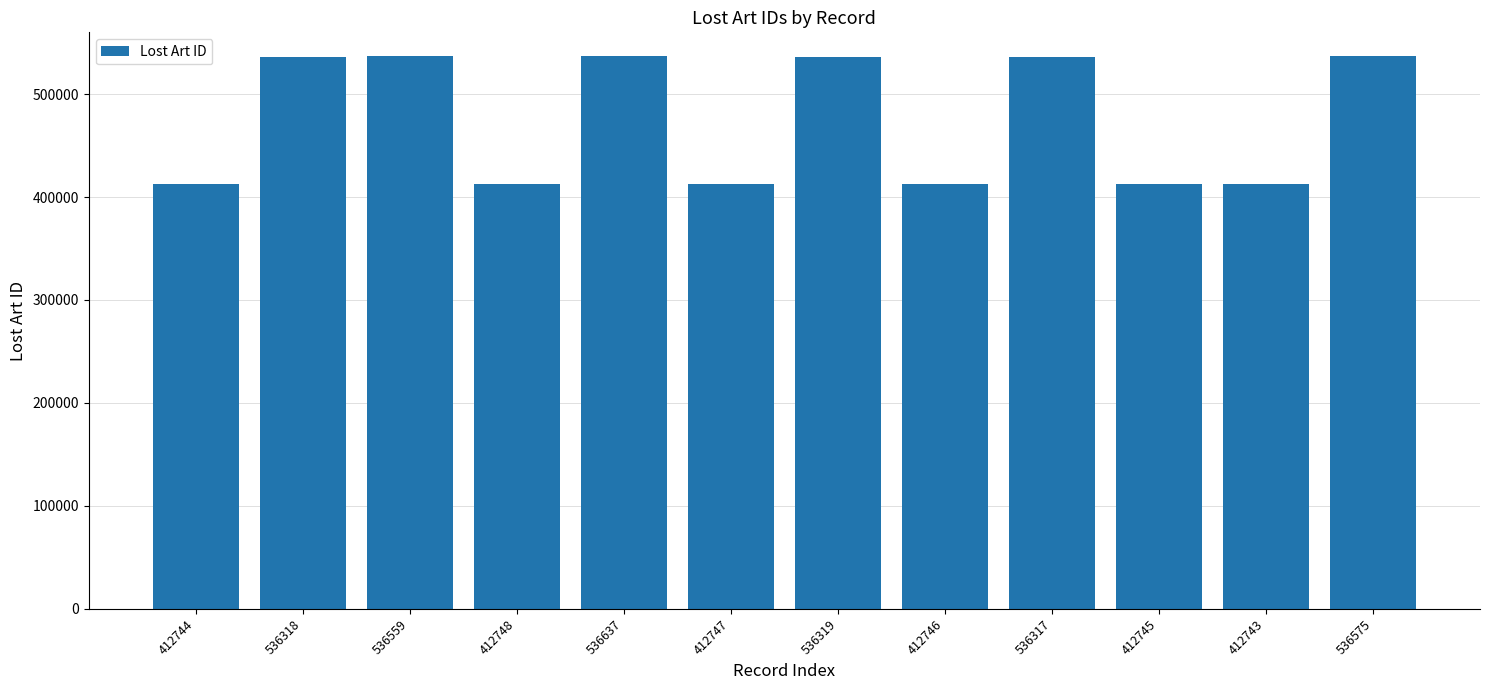

What is the change in value from 412747 to 412745?

-2